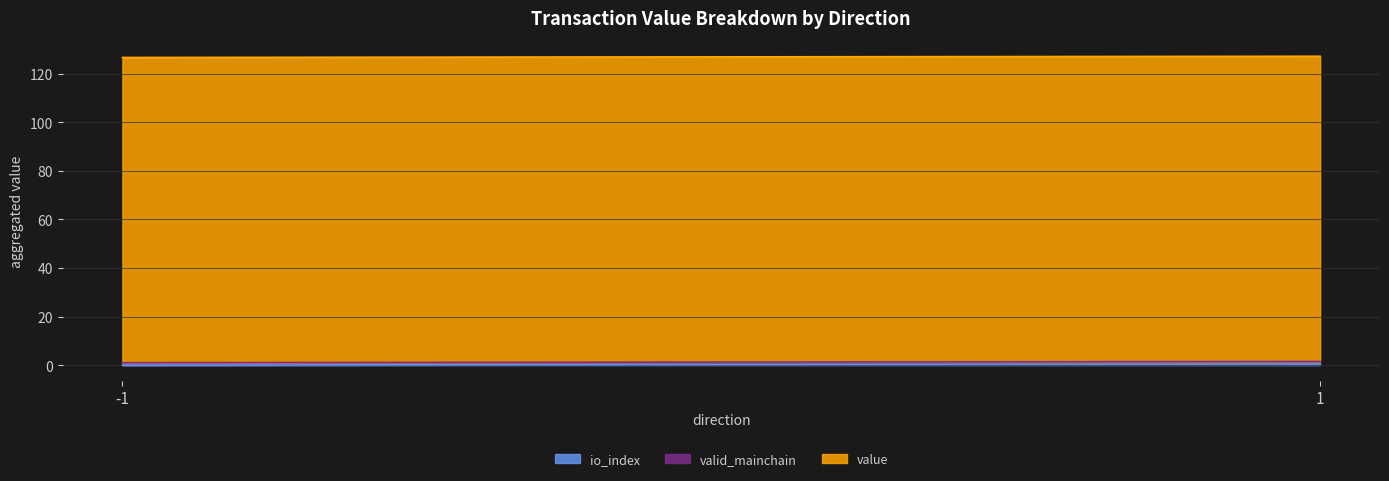

What are all the series names shown in the legend?

io_index, valid_mainchain, value